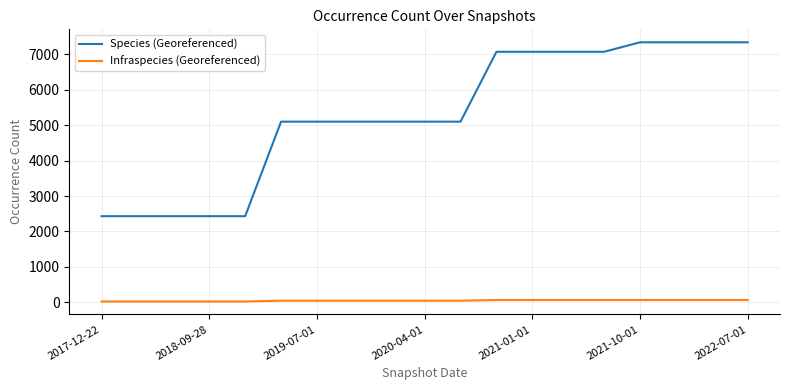

Rank the series by their maximum value, from lowest to highest.

Infraspecies (Georeferenced), Species (Georeferenced)